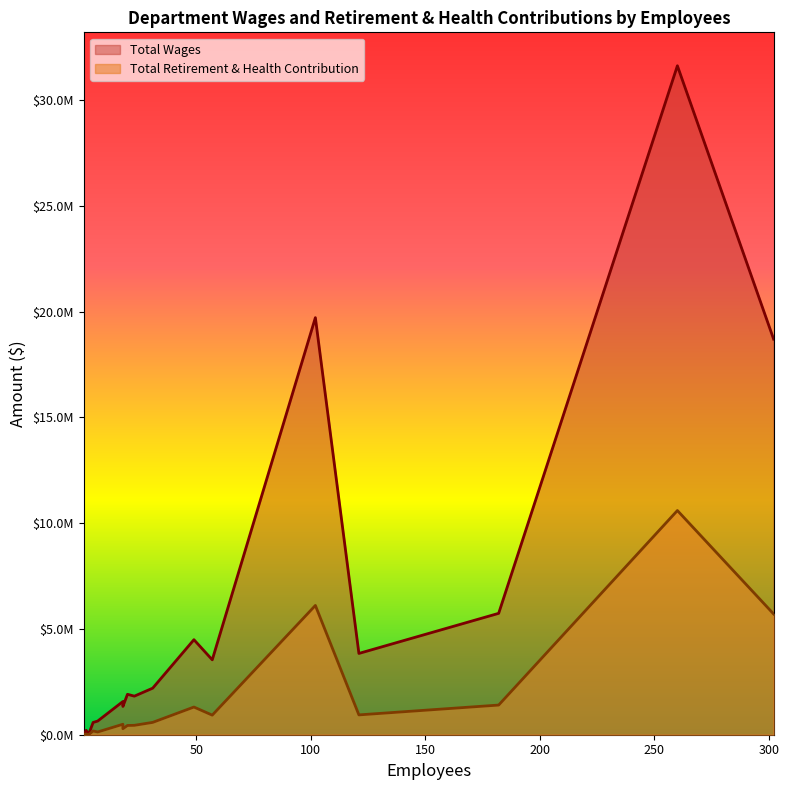

Which series has the widest spread of values?

Total Wages